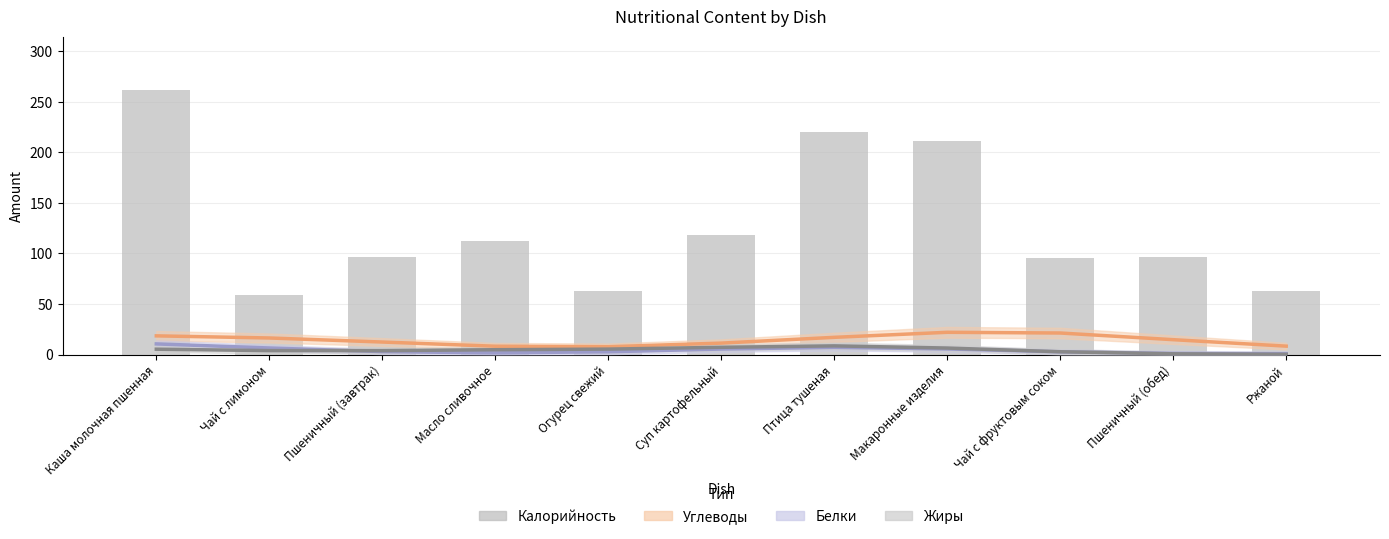

Which category has the highest value across all series?

Каша молочная пшенная